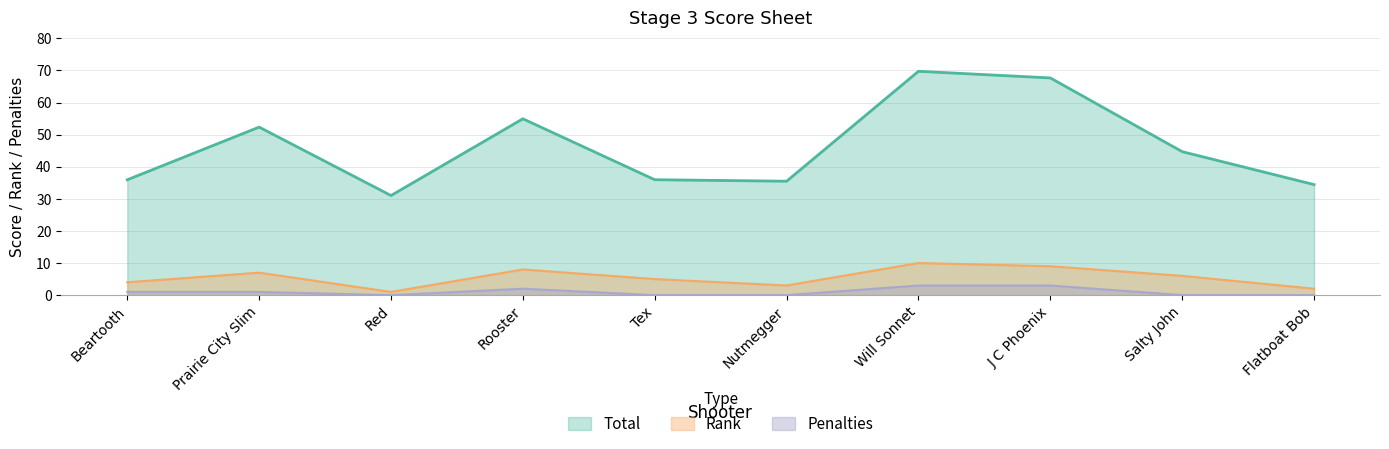

Rank the categories by Rank value from lowest to highest.

Red, Flatboat Bob, Nutmegger, Beartooth, Tex, Salty John, Prairie City Slim, Rooster, J C Phoenix, Will Sonnet